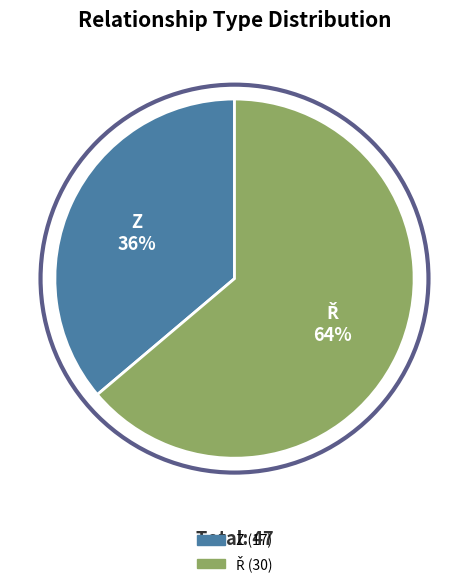

Which slice is the smallest?

Z